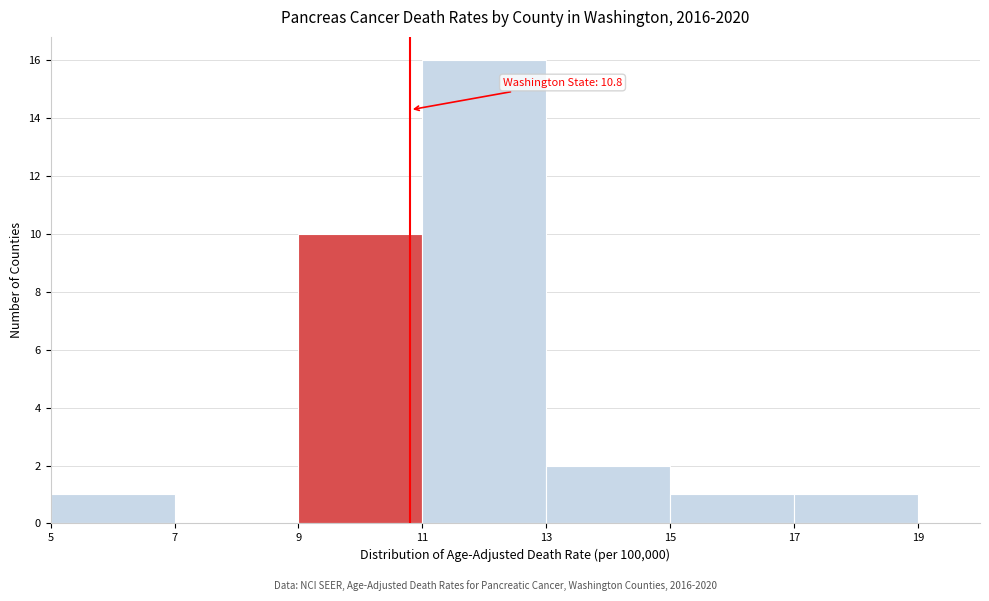

Which range on the x-axis has the tallest bar?

11 to 13